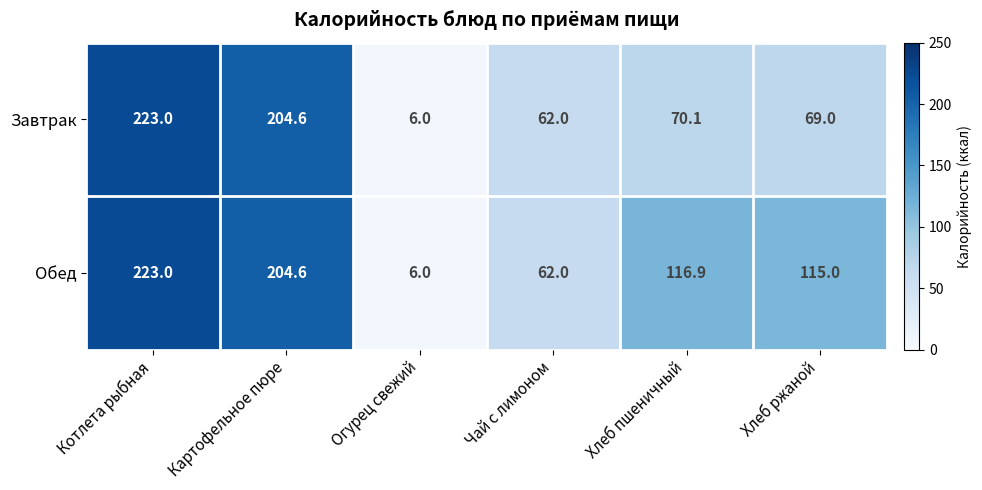

Reading left to right, extract all data points from this chart.

Завтрак: 223.0	204.6	6.0	62.0	70.1	69.0
Обед: 223.0	204.6	6.0	62.0	116.9	115.0